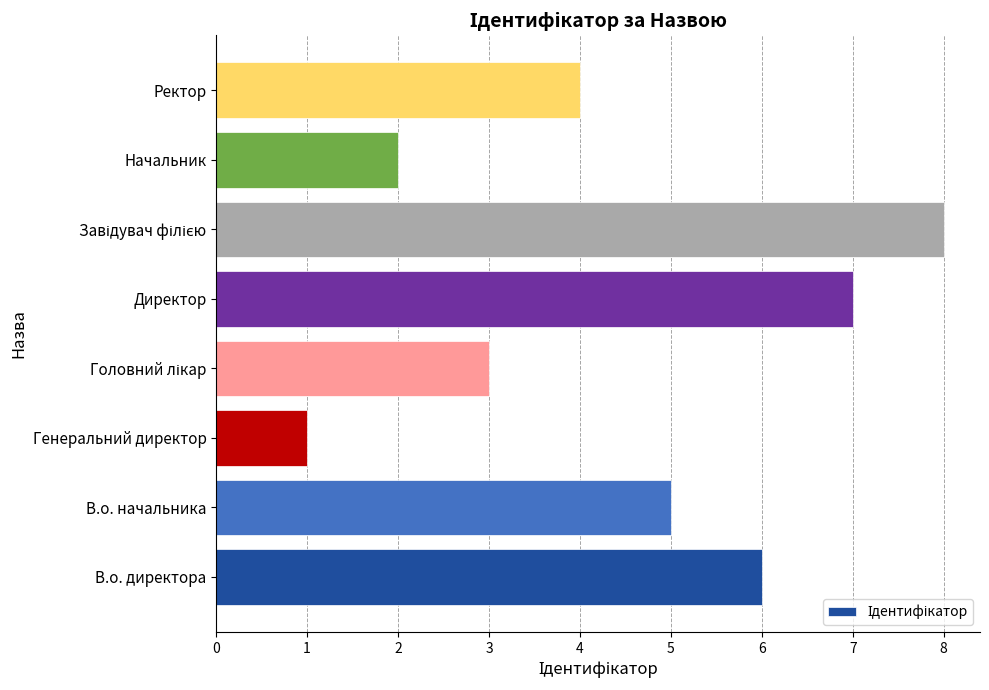

True or false: the data shows 7 at В.о. начальника.

False